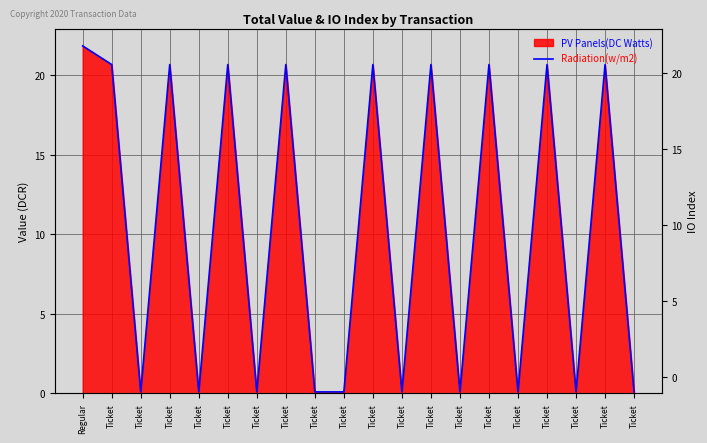

What is the difference between the values at Ticket and Ticket?

20.6